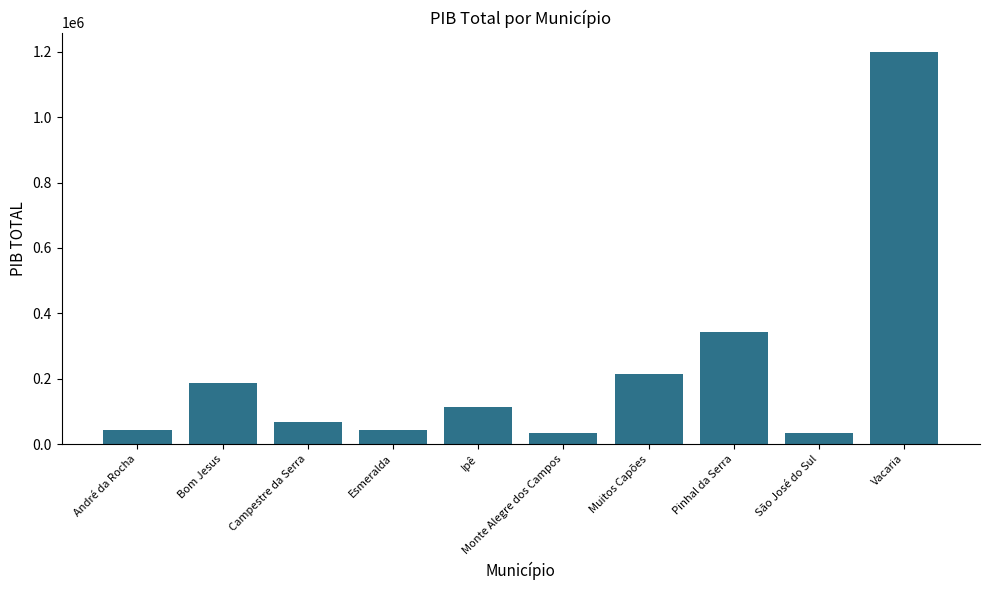

What is the label of the 2nd bar from the right?

São José do Sul